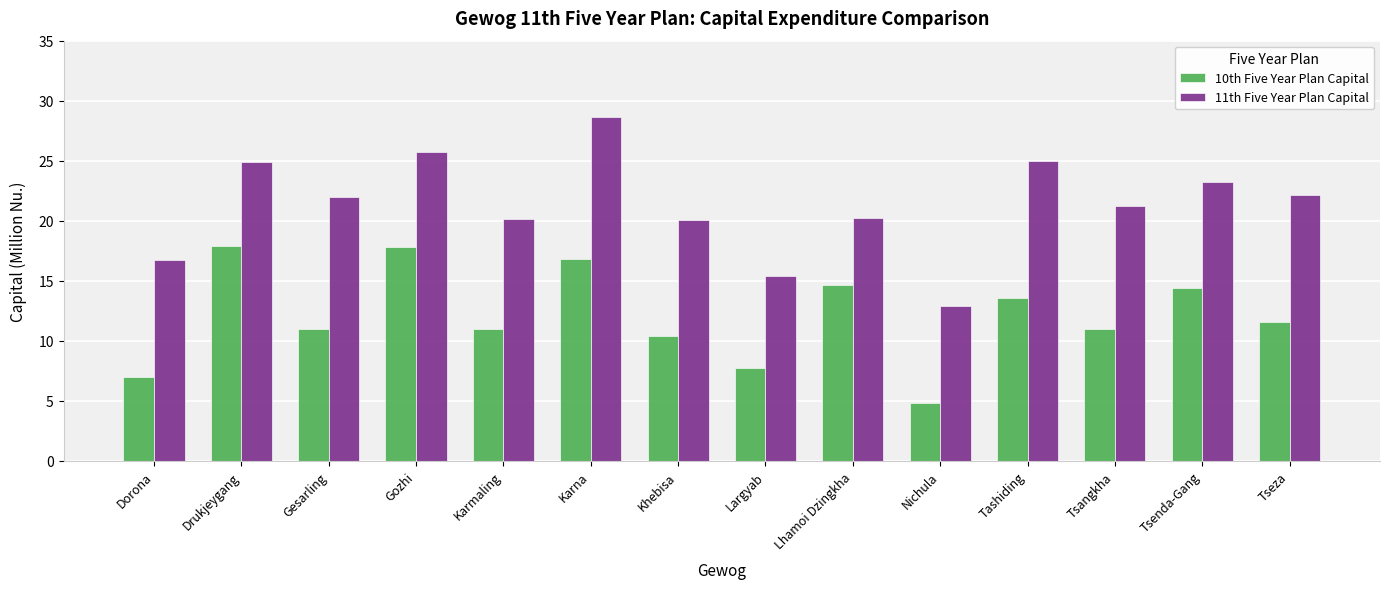

At which category is the sum across all series the highest?

Karna